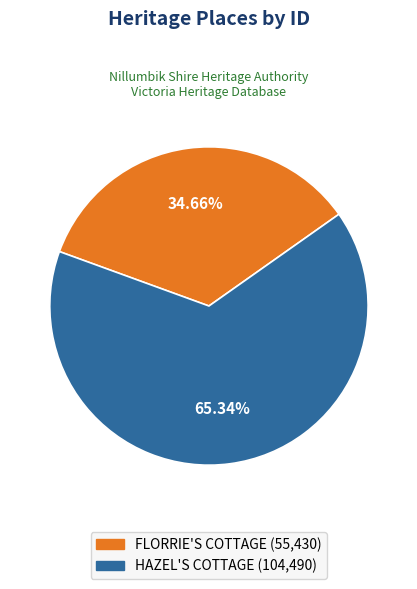

To the nearest percent, what portion does FLORRIE'S COTTAGE represent?

35%